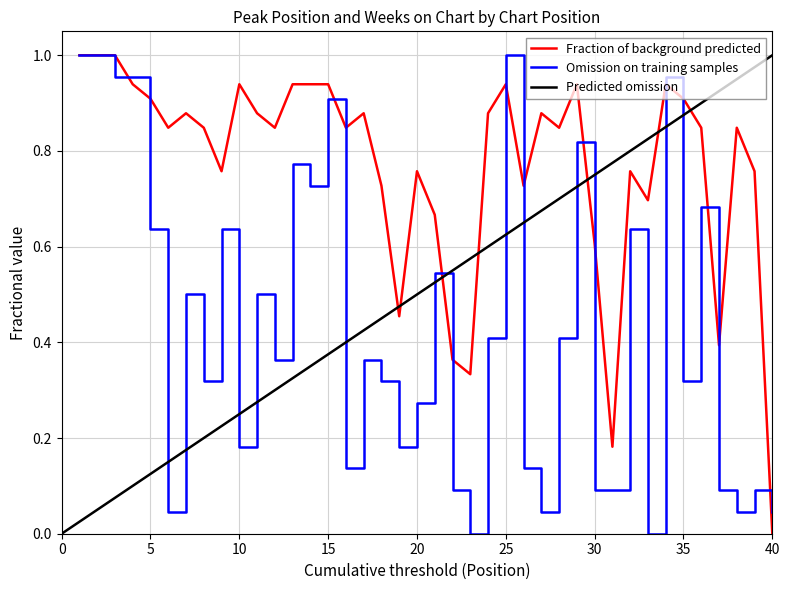

At which label does Fraction of background predicted reach its minimum?

40